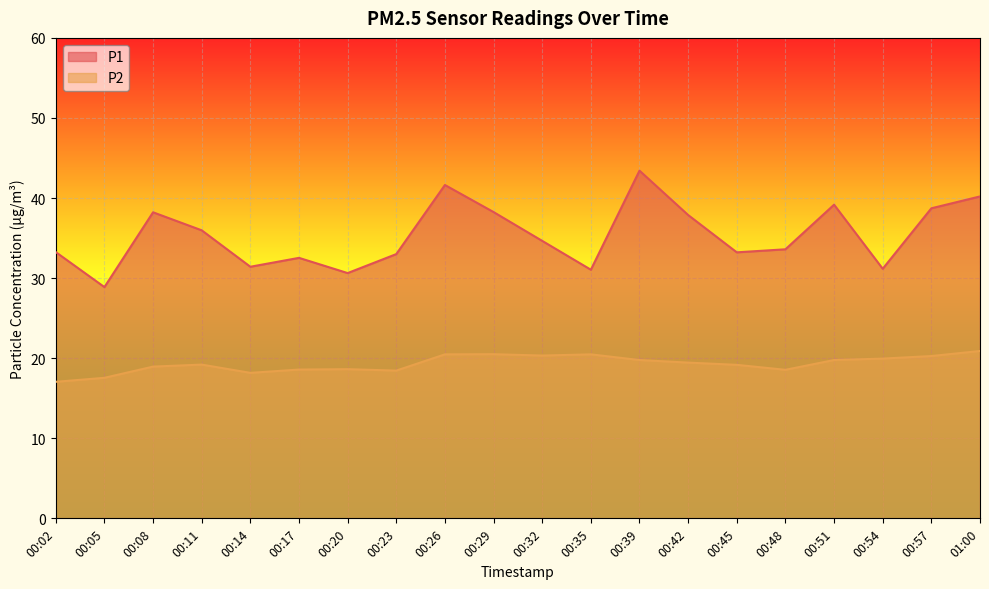

What is the difference between the P2 values at 00:26 and 00:11?

1.3